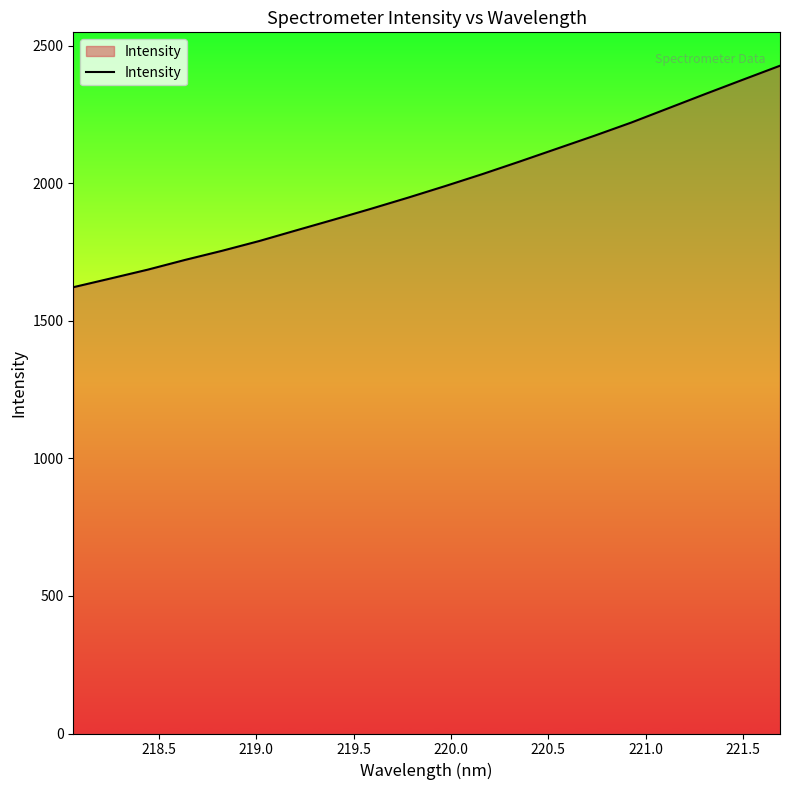

What is the difference between the maximum and minimum values?

805.2